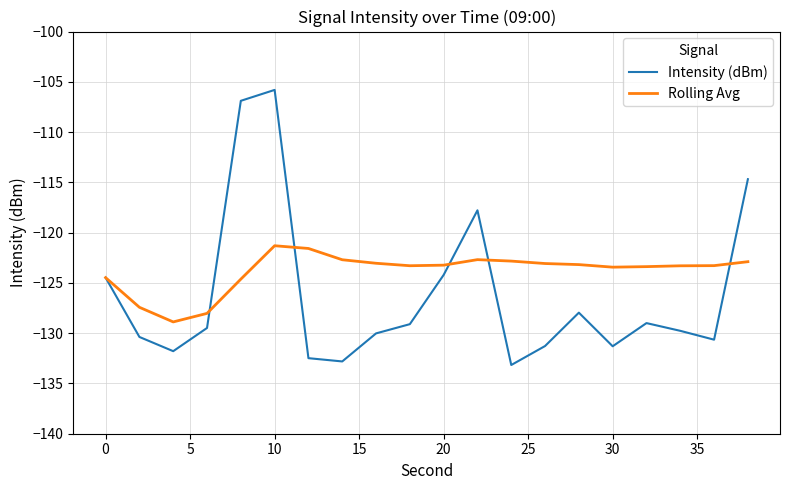

What is the difference between the maximum and minimum values in the Intensity (dBm) series?

27.4